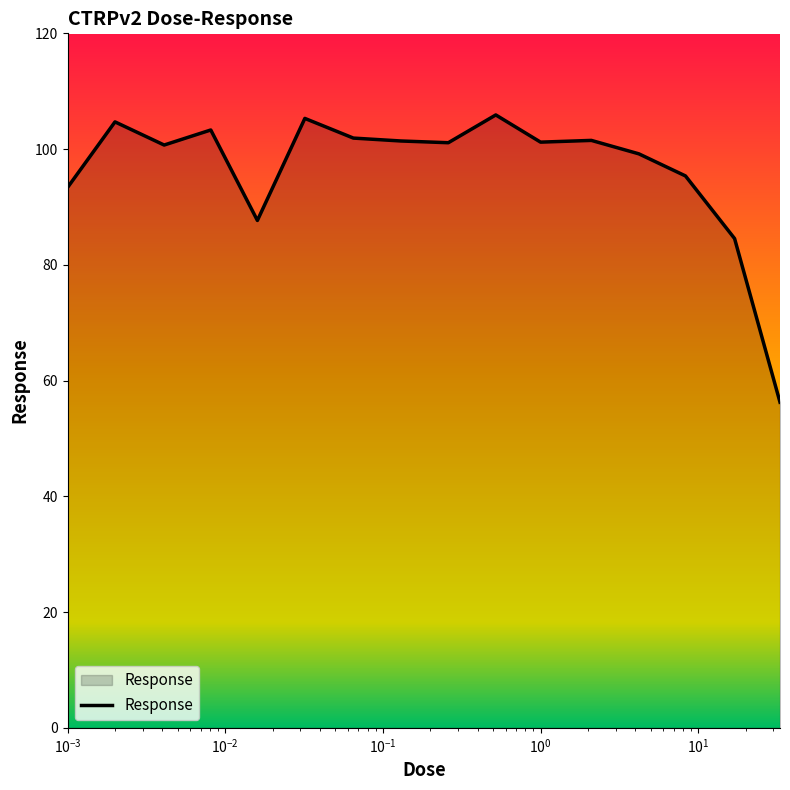

What is the maximum value shown in the chart?

105.9